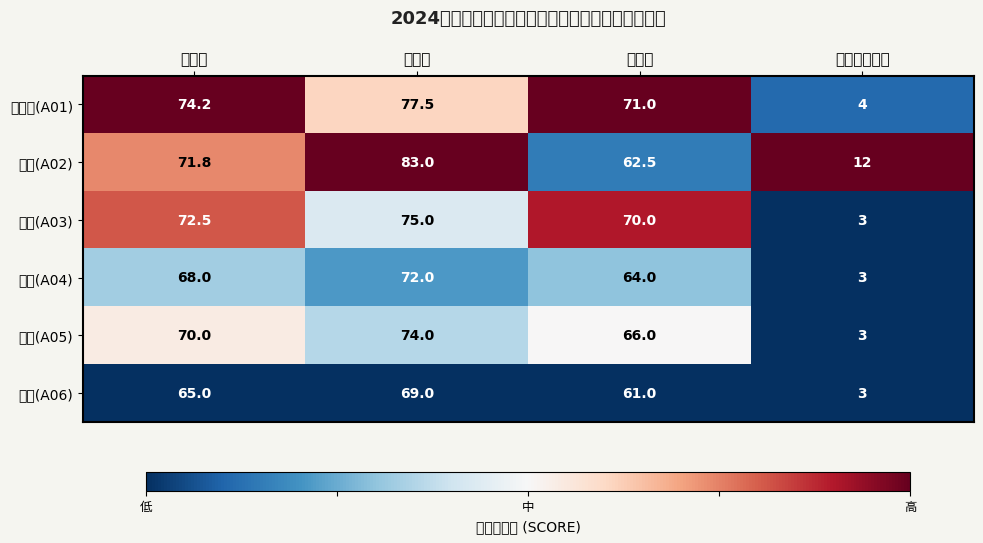

Reading right to left, extract all data points from this chart.

精神科(A01): 进入面试人数=4.0	最低分=71.0	最高分=77.5	平均分=74.2
护理(A02): 进入面试人数=12.0	最低分=62.5	最高分=83.0	平均分=71.8
药剂(A03): 进入面试人数=3.0	最低分=70.0	最高分=75.0	平均分=72.5
放射(A04): 进入面试人数=3.0	最低分=64.0	最高分=72.0	平均分=68.0
检验(A05): 进入面试人数=3.0	最低分=66.0	最高分=74.0	平均分=70.0
行政(A06): 进入面试人数=3.0	最低分=61.0	最高分=69.0	平均分=65.0